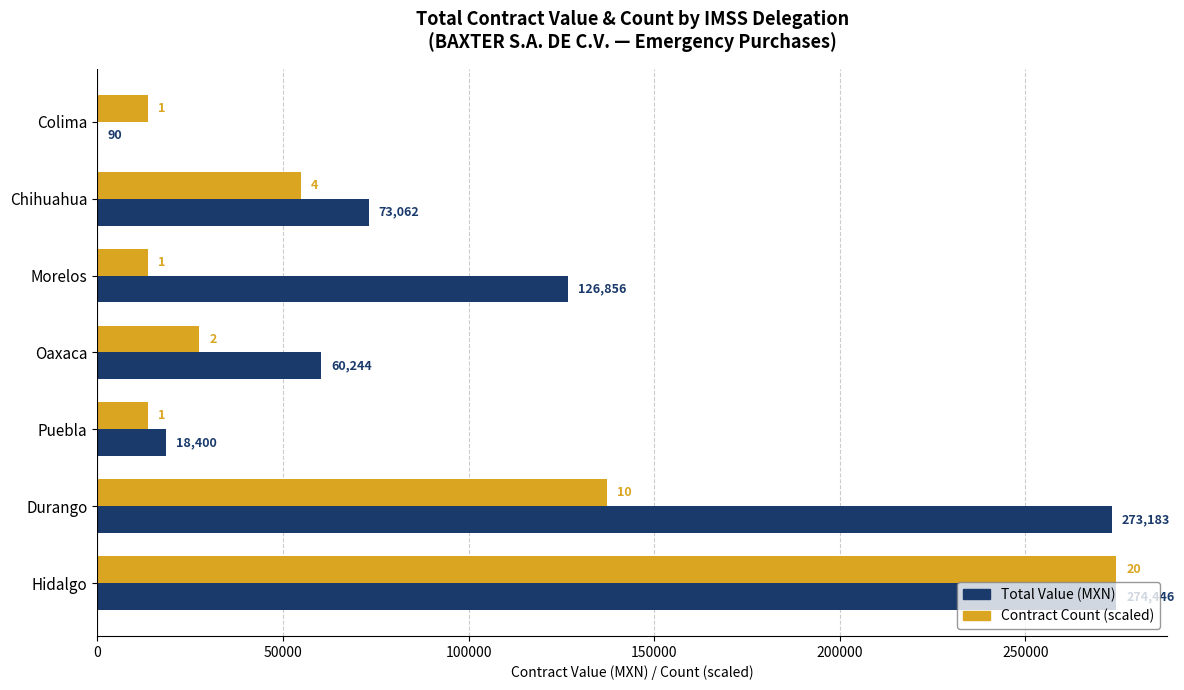

At which category does the chart reach its peak across all series?

Hidalgo